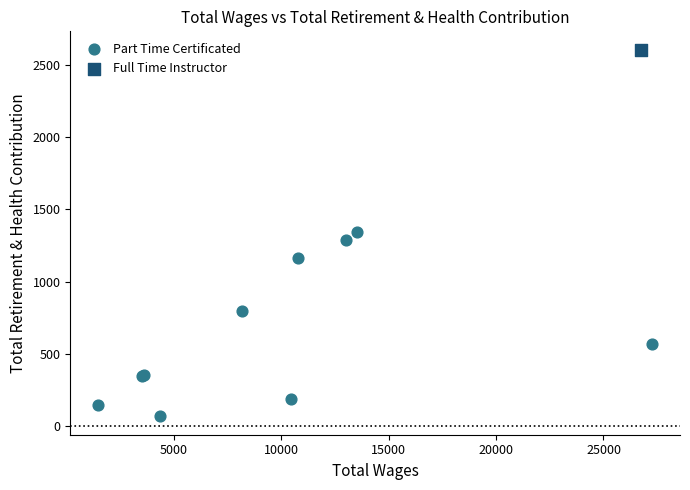

What are all the series names shown in the legend?

Part Time Certificated, Full Time Instructor